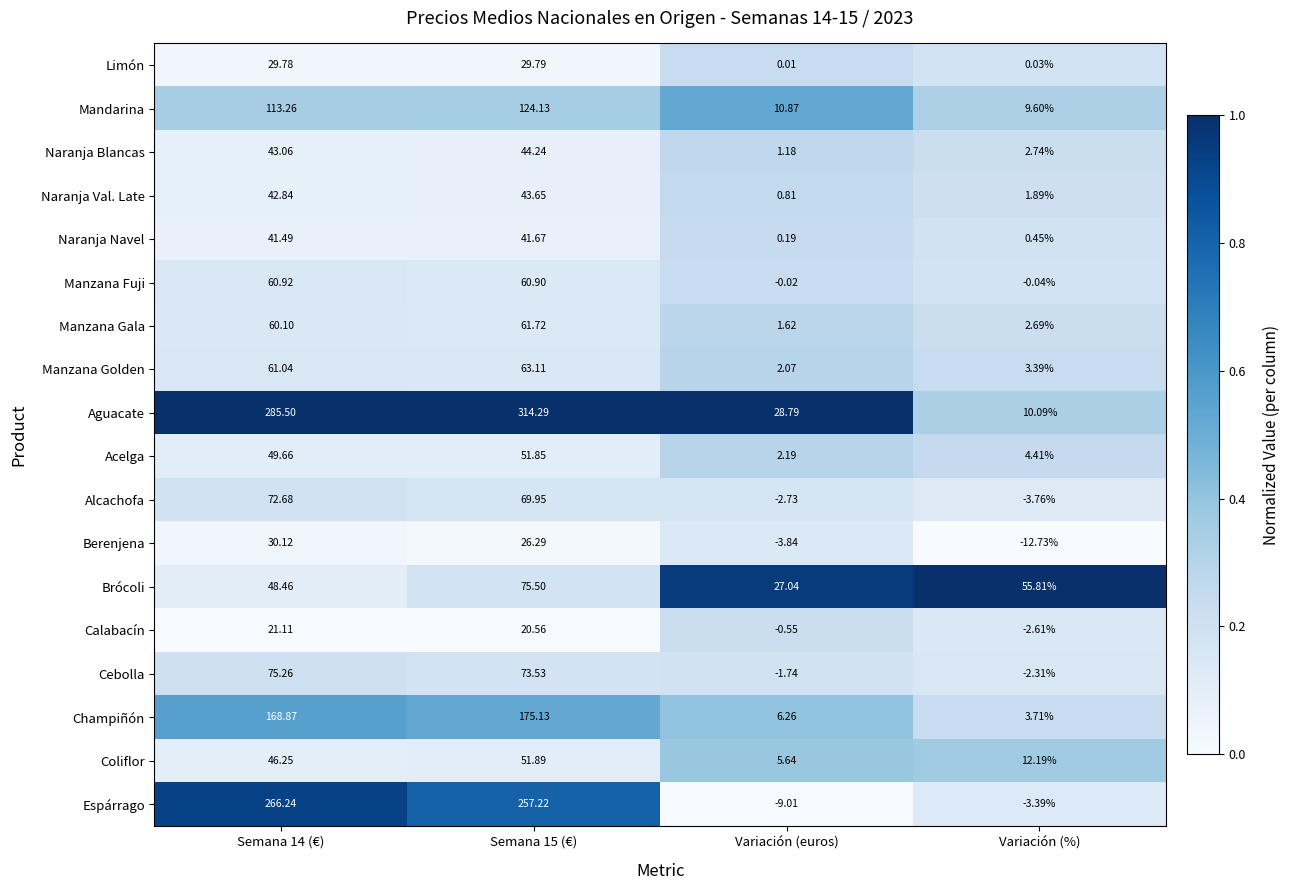

Which series has the largest total across all categories?

Aguacate